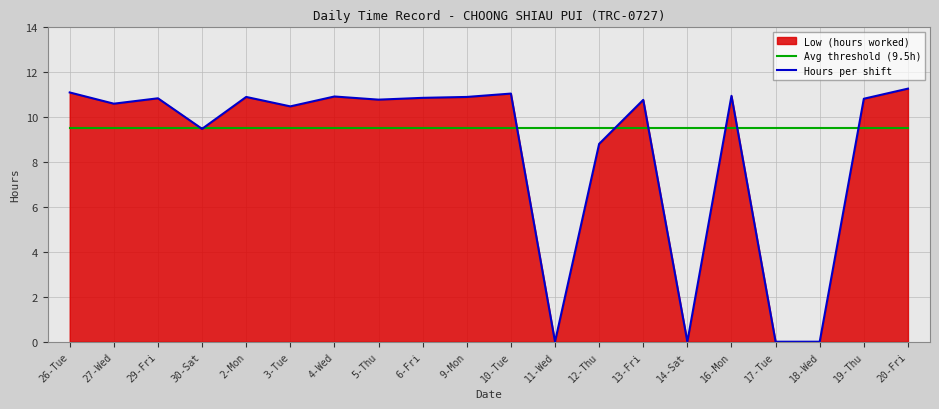

Which category has the lowest value across all series?

11-Wed